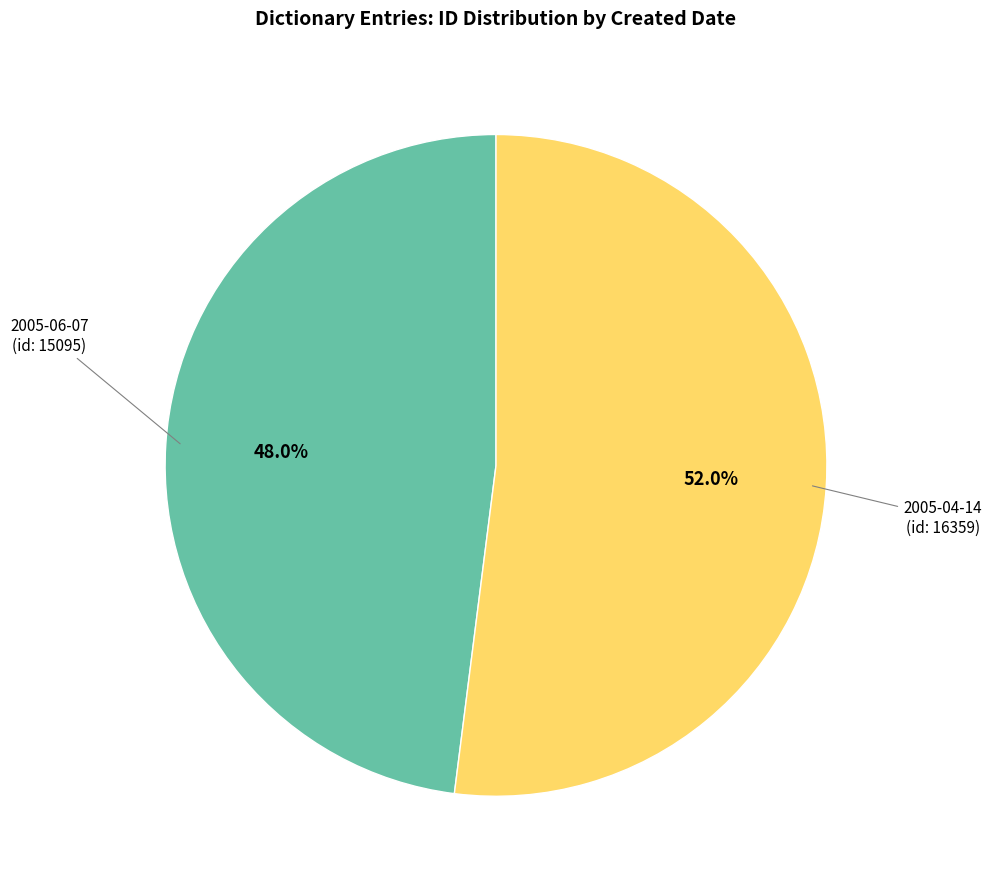

To the nearest percent, what is the difference between the largest and smallest slice percentages?

4%